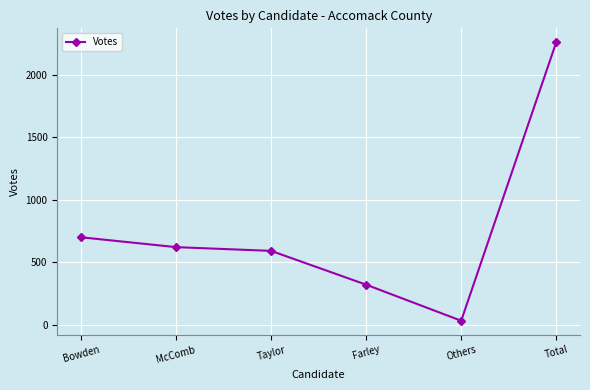

How many lines are shown in the chart?

1